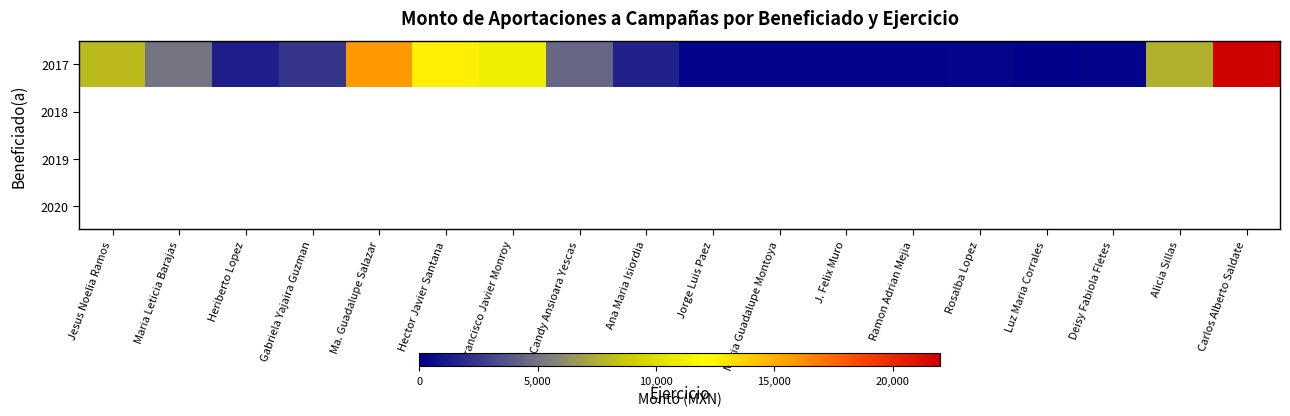

Which series has the widest spread of values?

2017